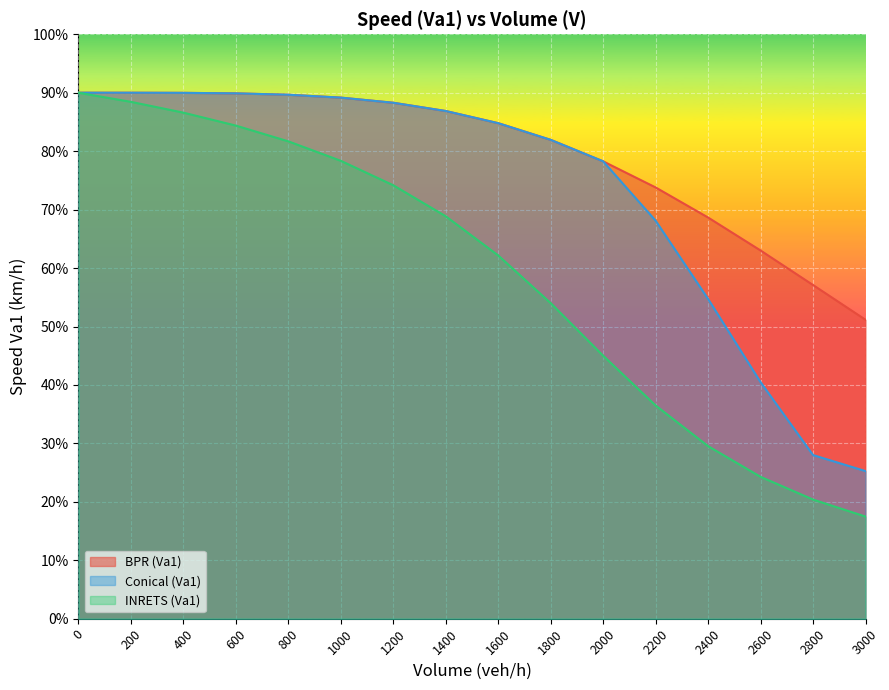

Which series has the widest spread of values?

INRETS (Va1)